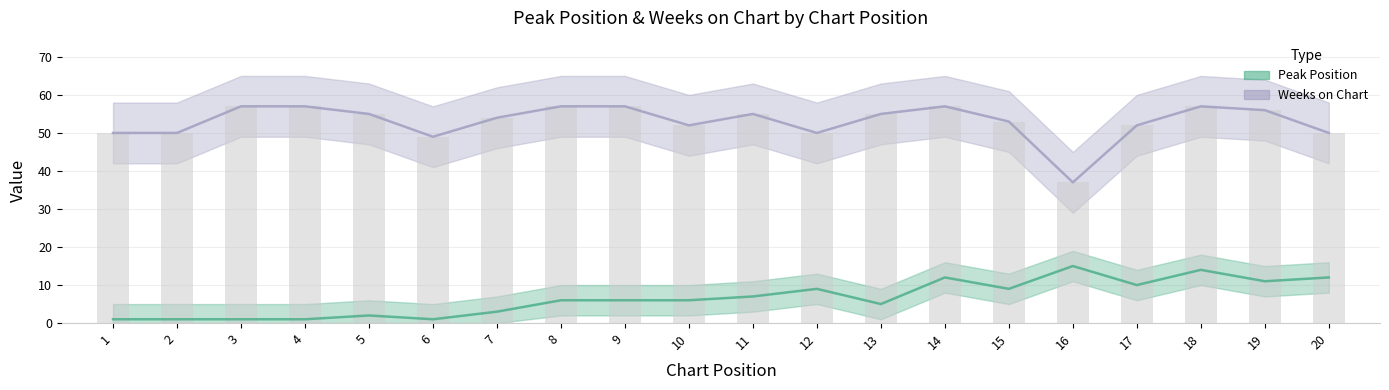

At how many categories does at least one series exceed 46?

19